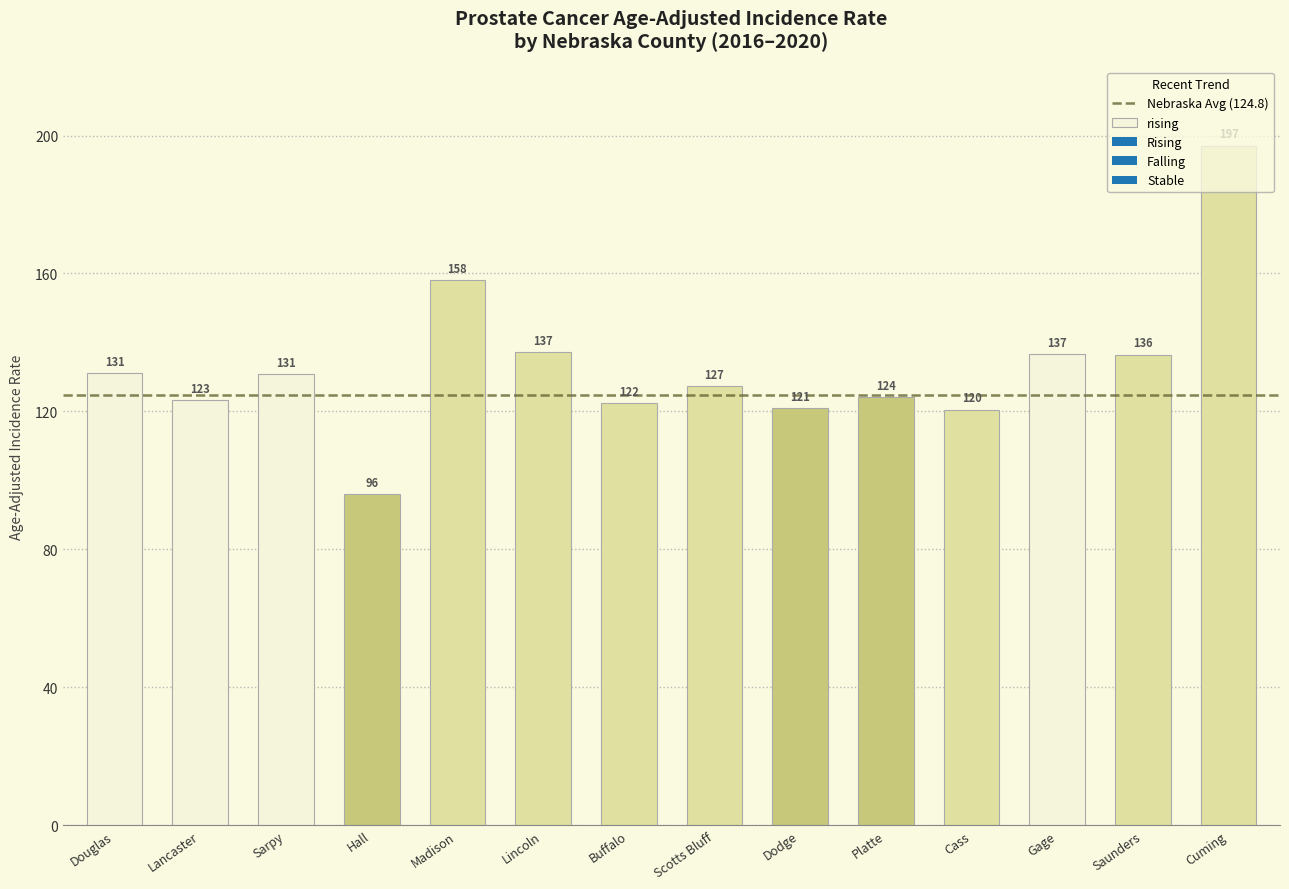

What is the label of the 7th bar from the left?

Buffalo